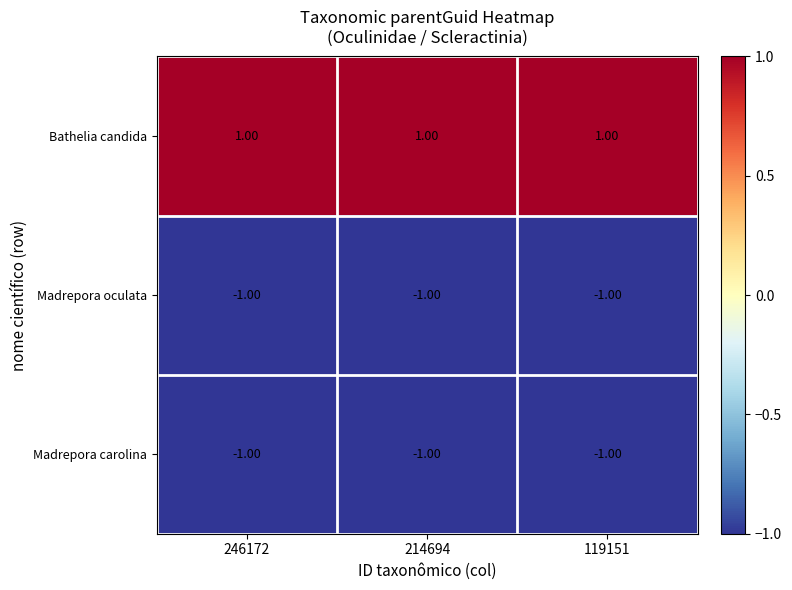

At how many categories does at least one series exceed 0?

3